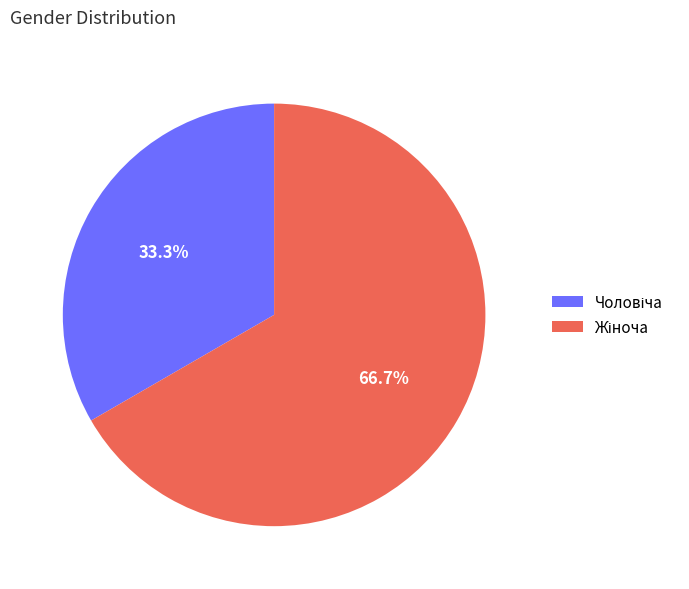

Is there any slice that represents more than half of the pie?

Yes